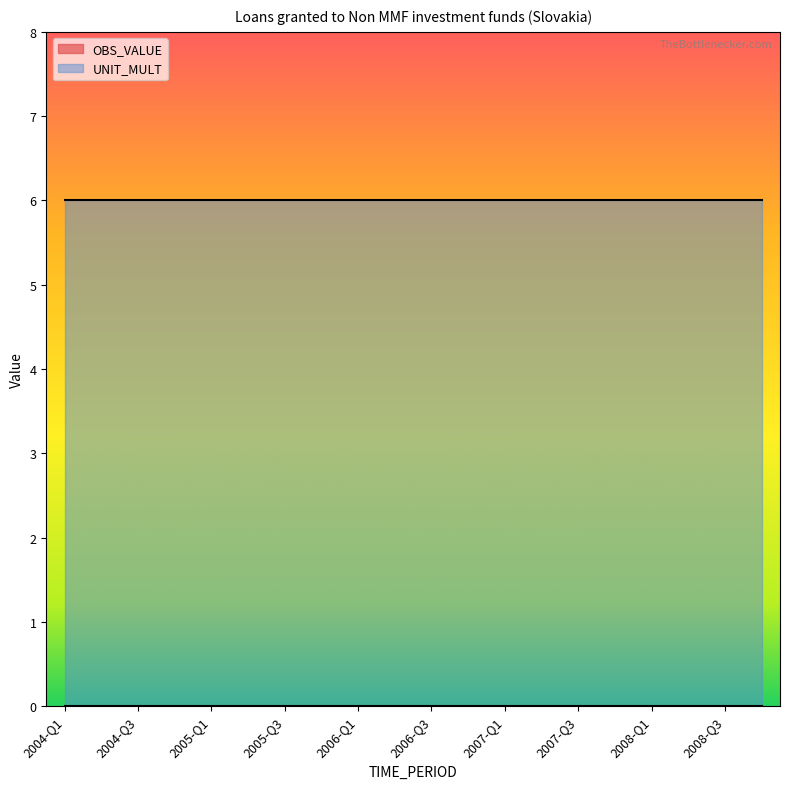

Reading left to right, extract all data points from this chart.

OBS_VALUE: 2004-Q1=0	2004-Q2=0	2004-Q3=0	2004-Q4=0	2005-Q1=0	2005-Q2=0	2005-Q3=0	2005-Q4=0	2006-Q1=0	2006-Q2=0	2006-Q3=0	2006-Q4=0	2007-Q1=0	2007-Q2=0	2007-Q3=0	2007-Q4=0	2008-Q1=0	2008-Q2=0	2008-Q3=0	2008-Q4=0
UNIT_MULT: 2004-Q1=6	2004-Q2=6	2004-Q3=6	2004-Q4=6	2005-Q1=6	2005-Q2=6	2005-Q3=6	2005-Q4=6	2006-Q1=6	2006-Q2=6	2006-Q3=6	2006-Q4=6	2007-Q1=6	2007-Q2=6	2007-Q3=6	2007-Q4=6	2008-Q1=6	2008-Q2=6	2008-Q3=6	2008-Q4=6